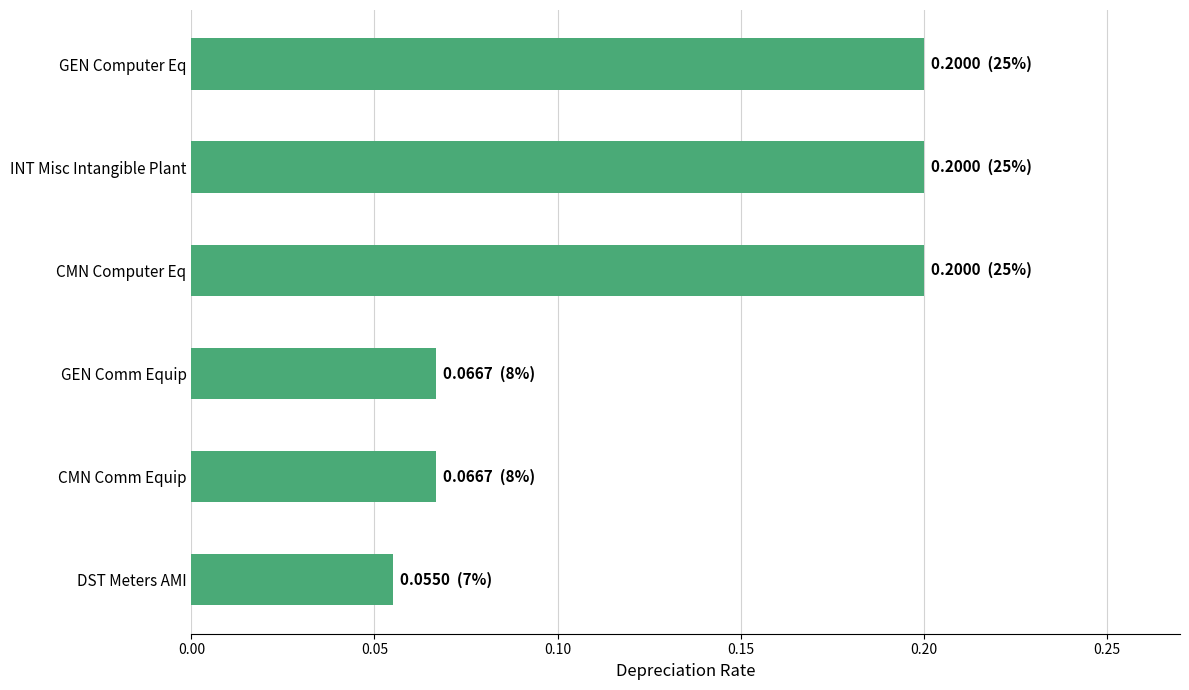

How many series are shown in this chart?

1